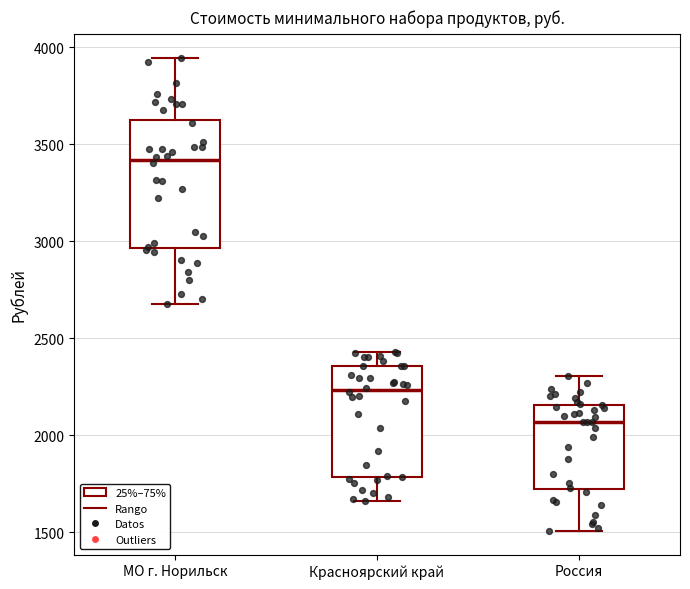

Reading left to right, read every box against the y-axis: the position of its median line, the range the box covers, and the ends of its whiskers. The values are not printed on the chart, so give them approximately, as read against the axis.

МО г. Норильск: median 3400, box 2950 to 3650, whiskers 2700 to 3950
Красноярский край: median 2250, box 1800 to 2350, whiskers 1650 to 2450
Россия: median 2050, box 1700 to 2150, whiskers 1500 to 2300